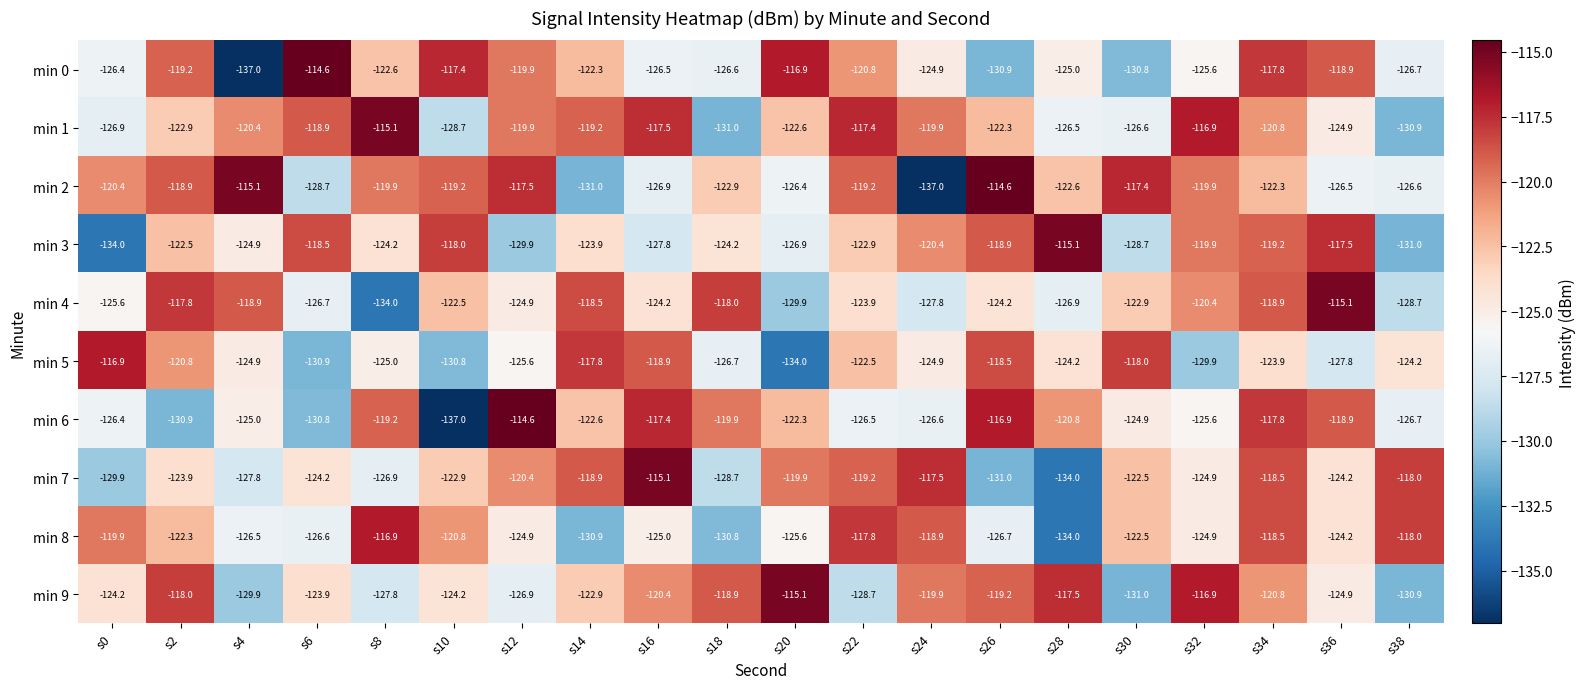

Rank the series at s16 from highest to lowest value.

min 7, min 6, min 1, min 5, min 9, min 4, min 8, min 0, min 2, min 3